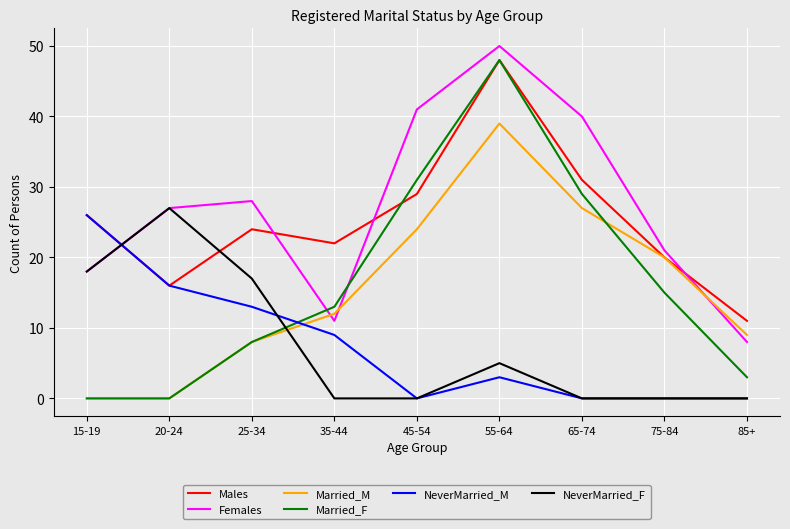

What is the highest value of the Married_M series?

39